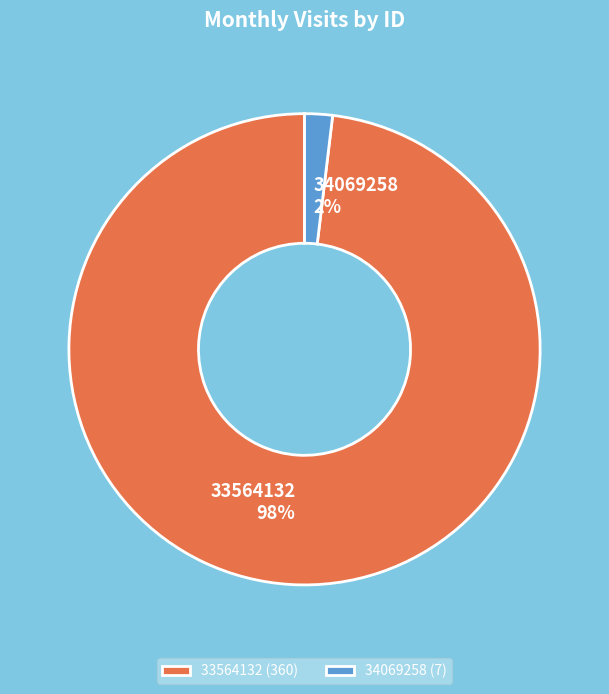

True or false: 34069258 accounts for 11% of the total.

False